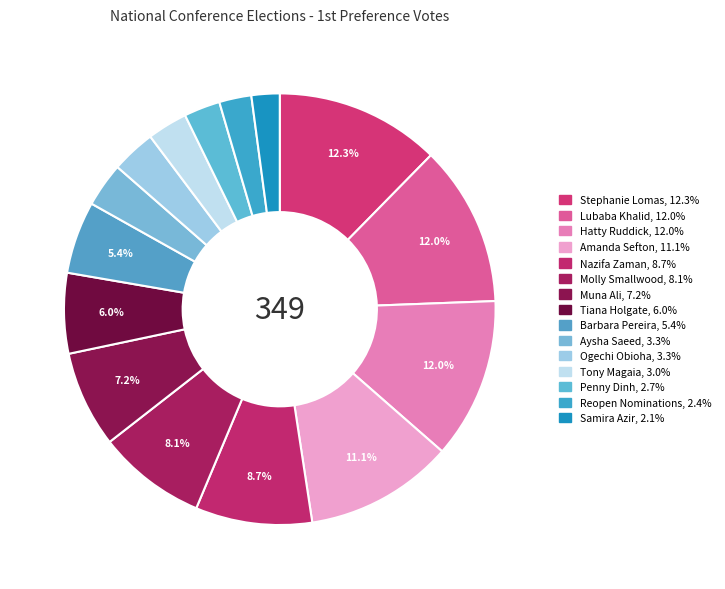

How many segments does this pie chart have?

15